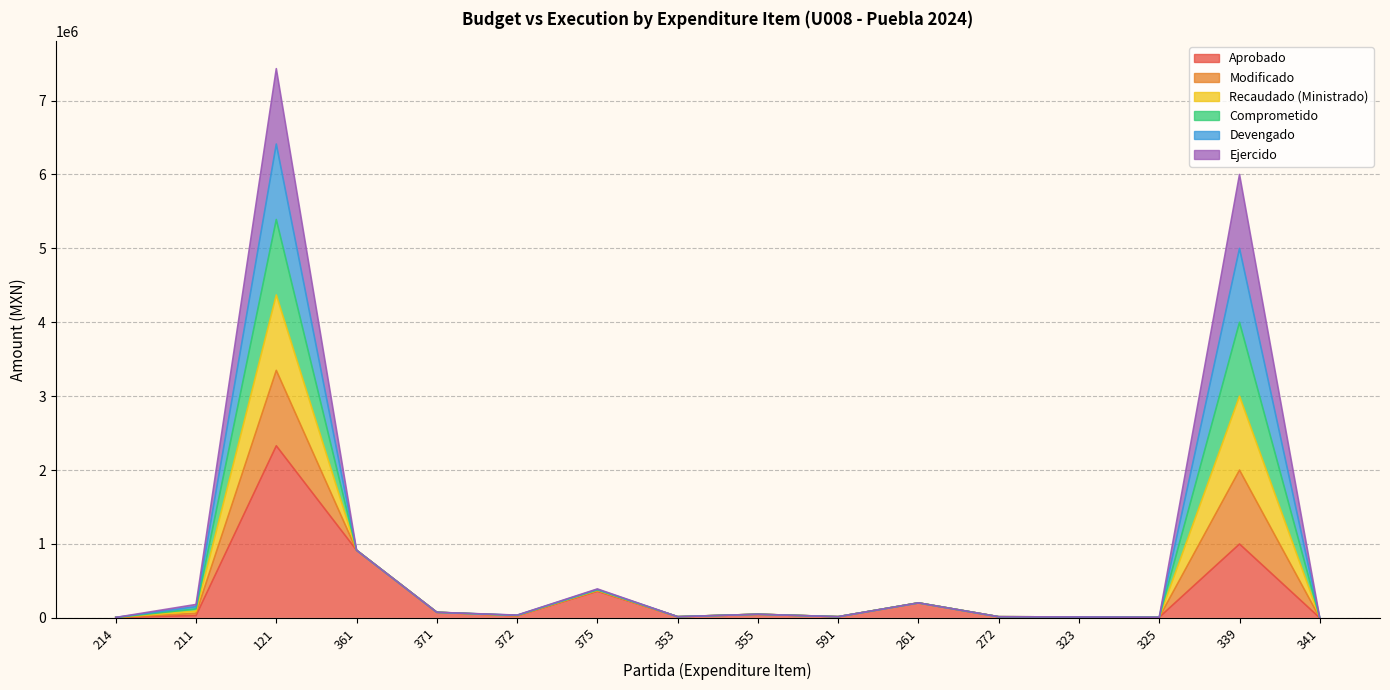

At how many categories does at least one series exceed 7214703?

1